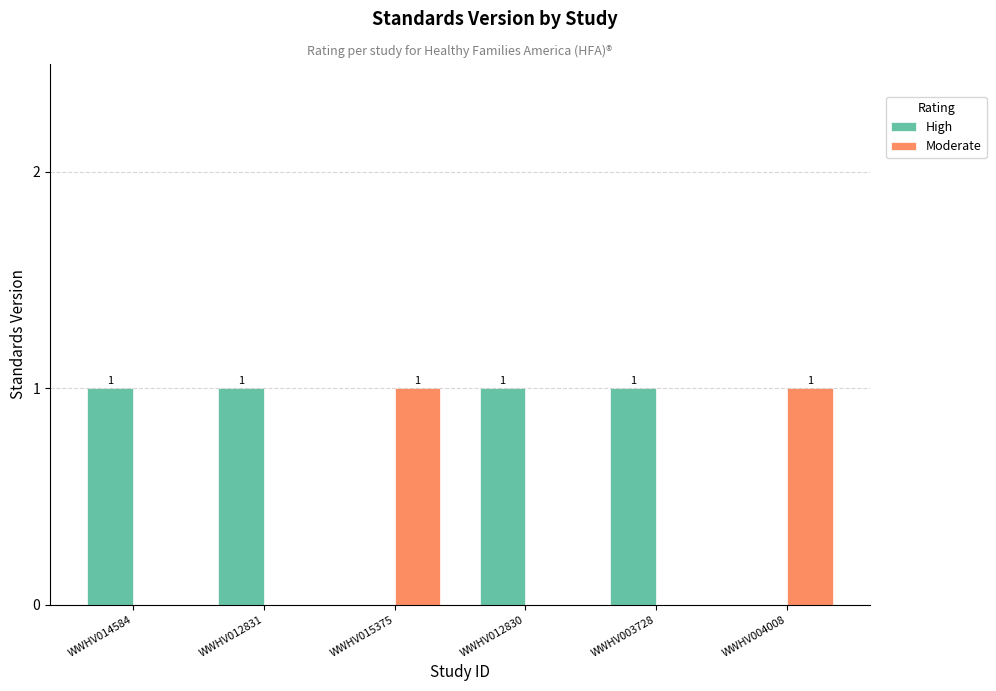

The value of High at WWHV012831 is 1. True or false?

True